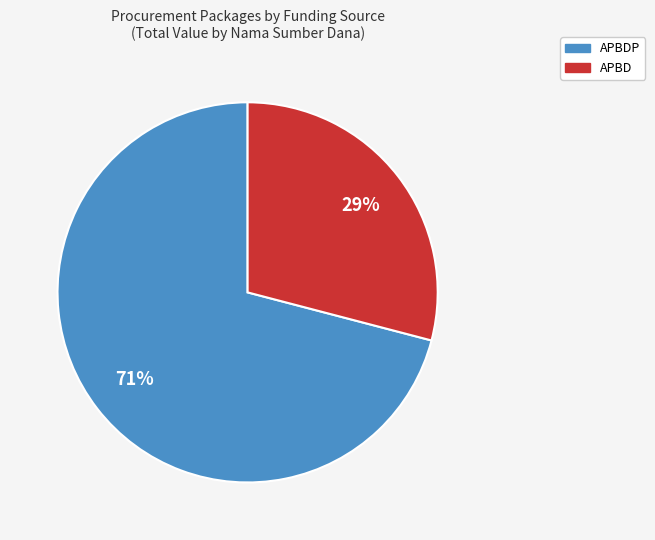

True or false: APBDP accounts for 71% of the total.

True